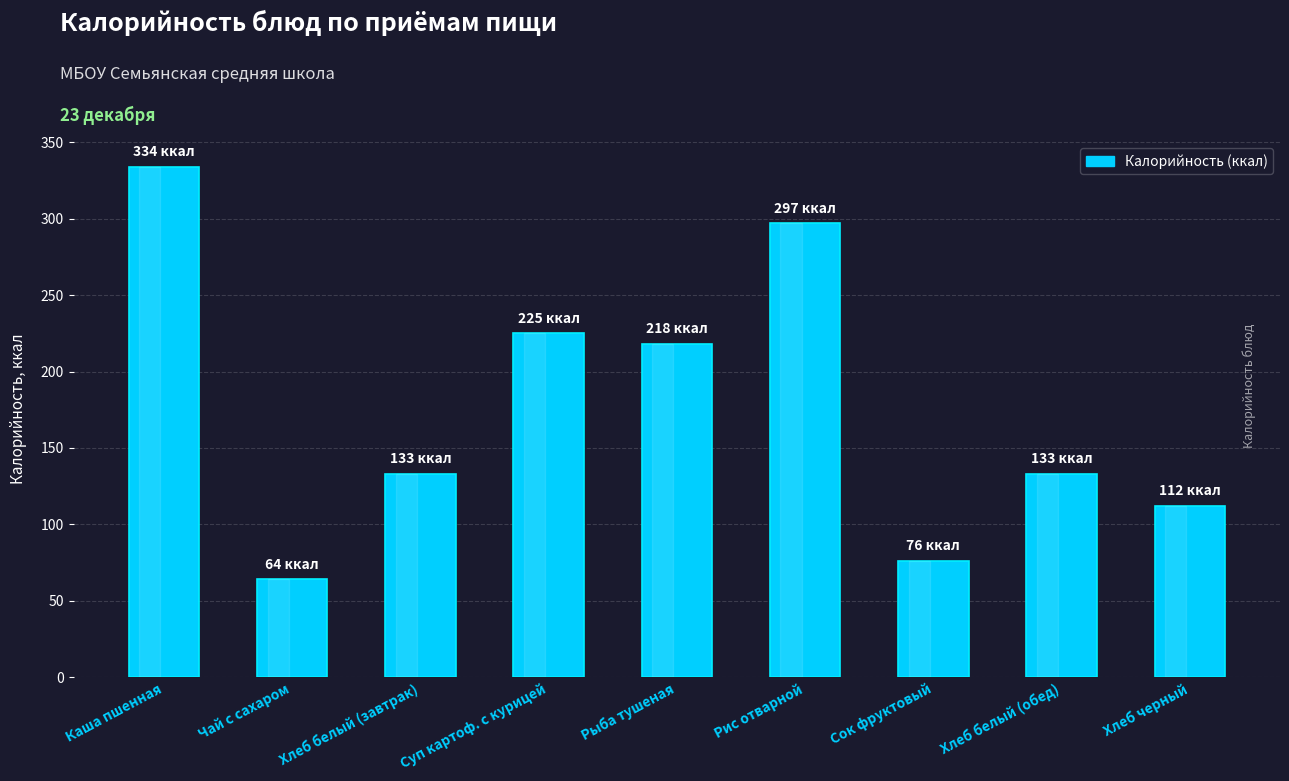

The chart shows a value of 429 at Рис отварной. True or false?

False